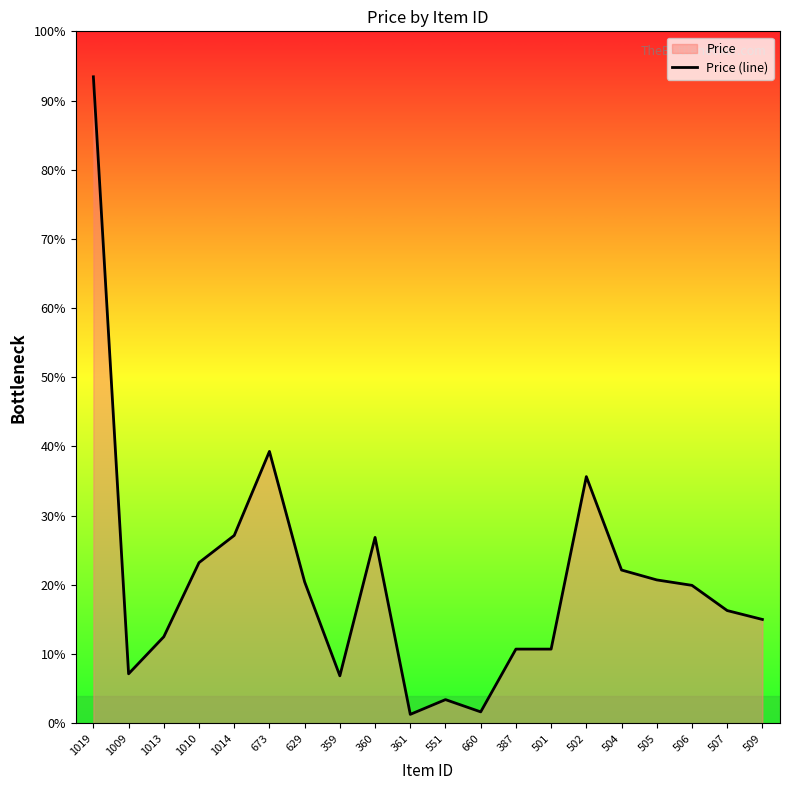

What is the difference between the maximum and minimum values?

1290.0